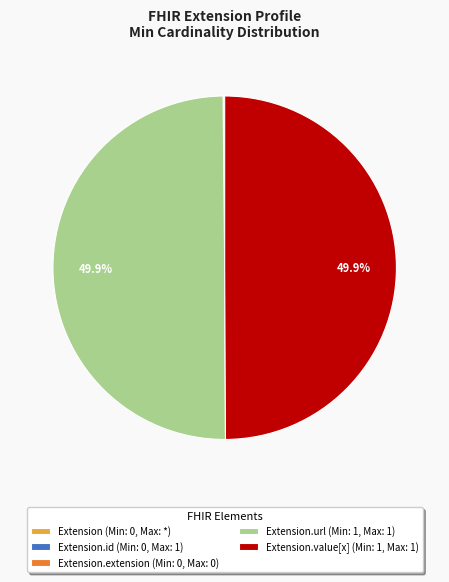

Is the sum of Extension.url (Min: 1, Max: 1) and Extension.value[x] (Min: 1, Max: 1) greater than half?

Yes